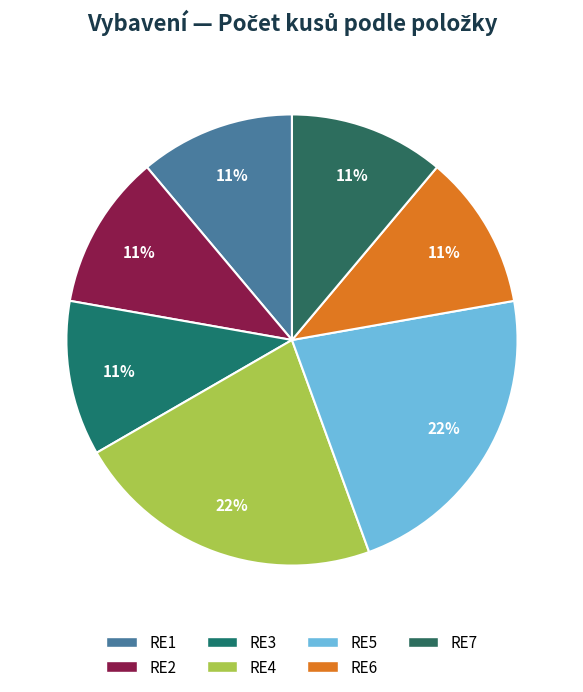

To the nearest percent, what portion does RE4 represent?

22%